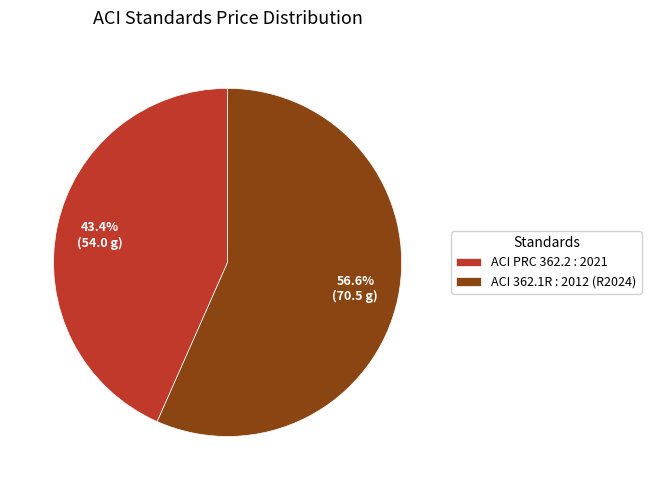

To the nearest percent, what is the difference between the largest and smallest slice percentages?

13%